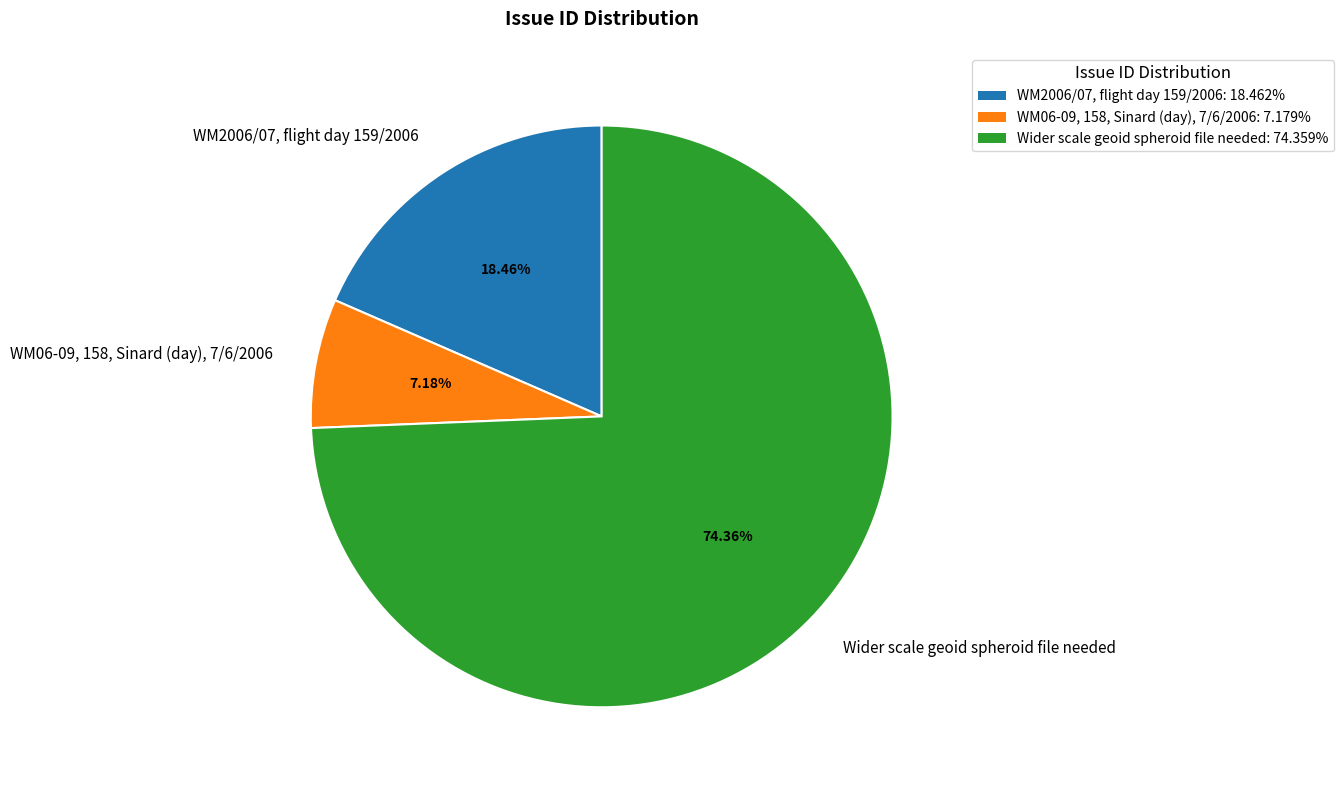

The WM06-09, 158, Sinard (day), 7/6/2006 slice represents 22% of the pie. True or false?

False